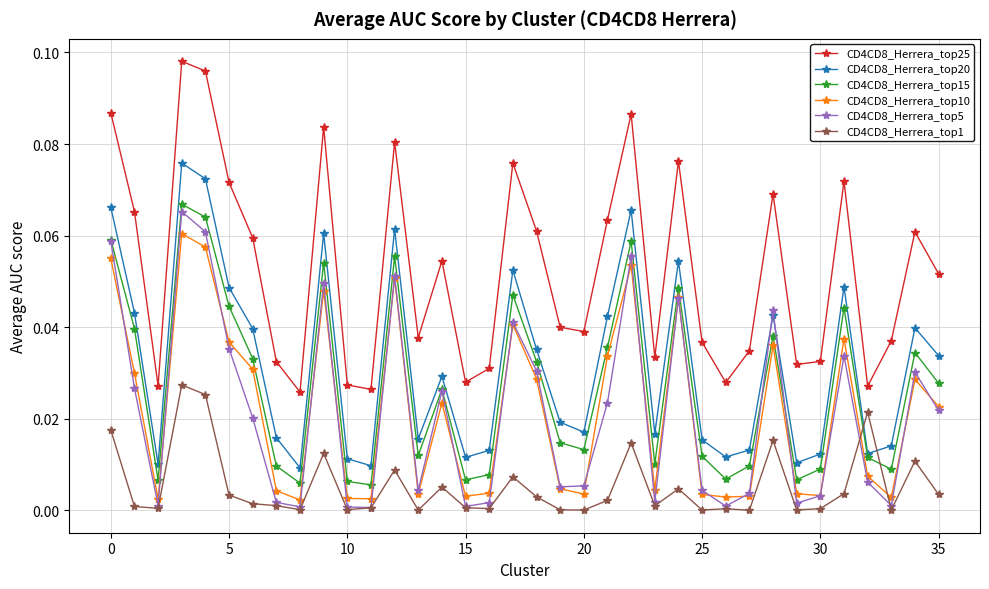

Does the chart display data point markers on the line(s)?

Yes